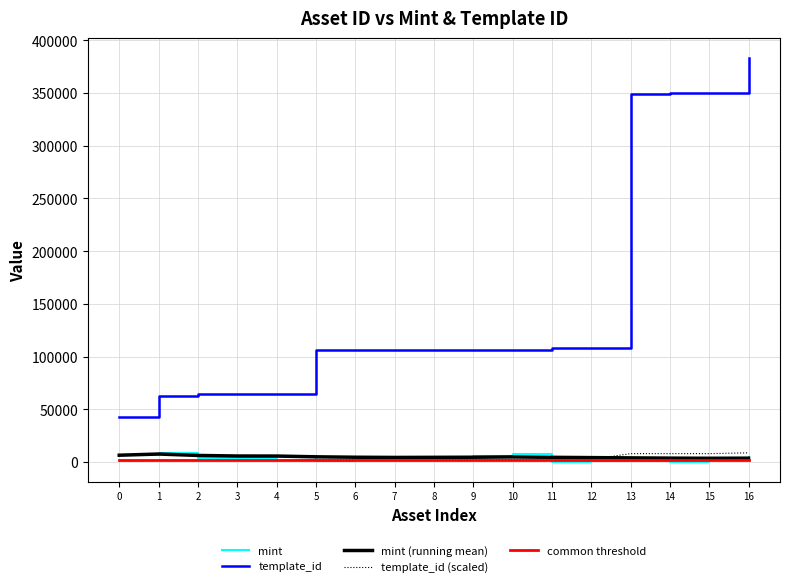

True or false: template_id and mint (running mean) intersect in this chart.

False